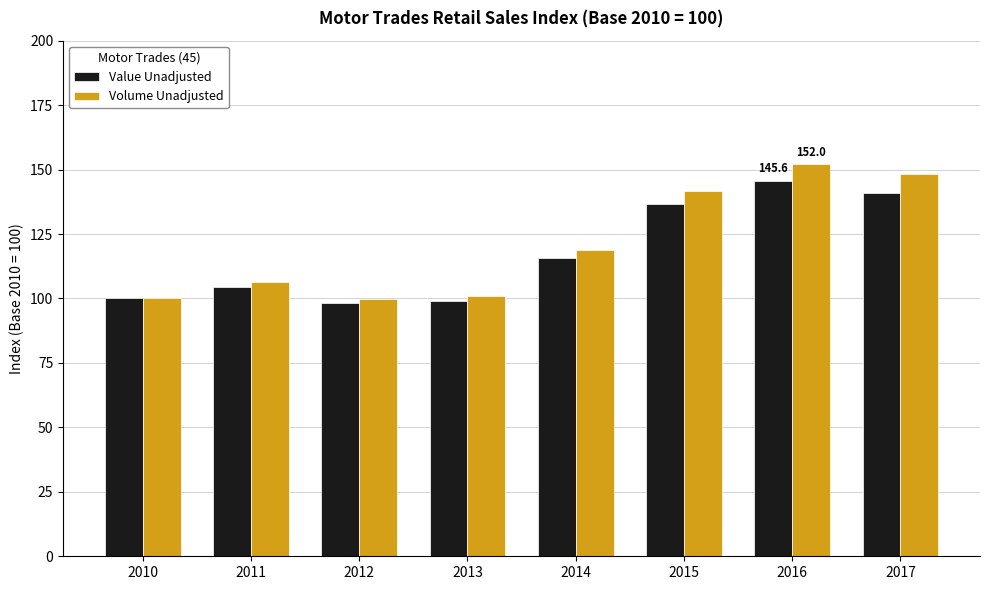

Does the chart contain stacked bars?

No